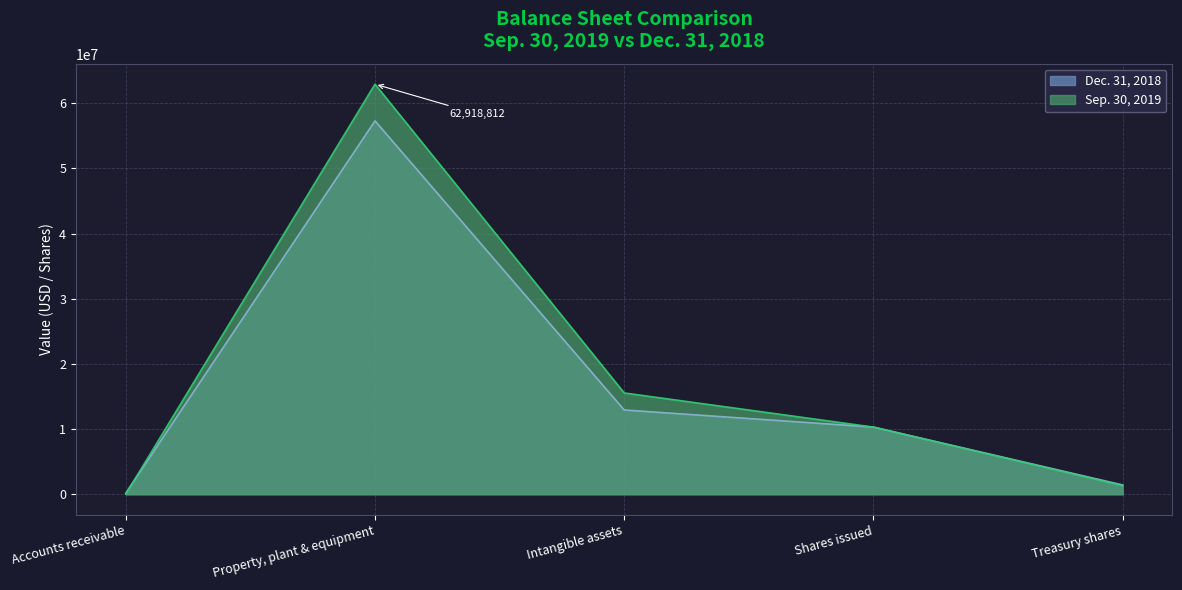

Does the chart display data point markers on the line(s)?

No